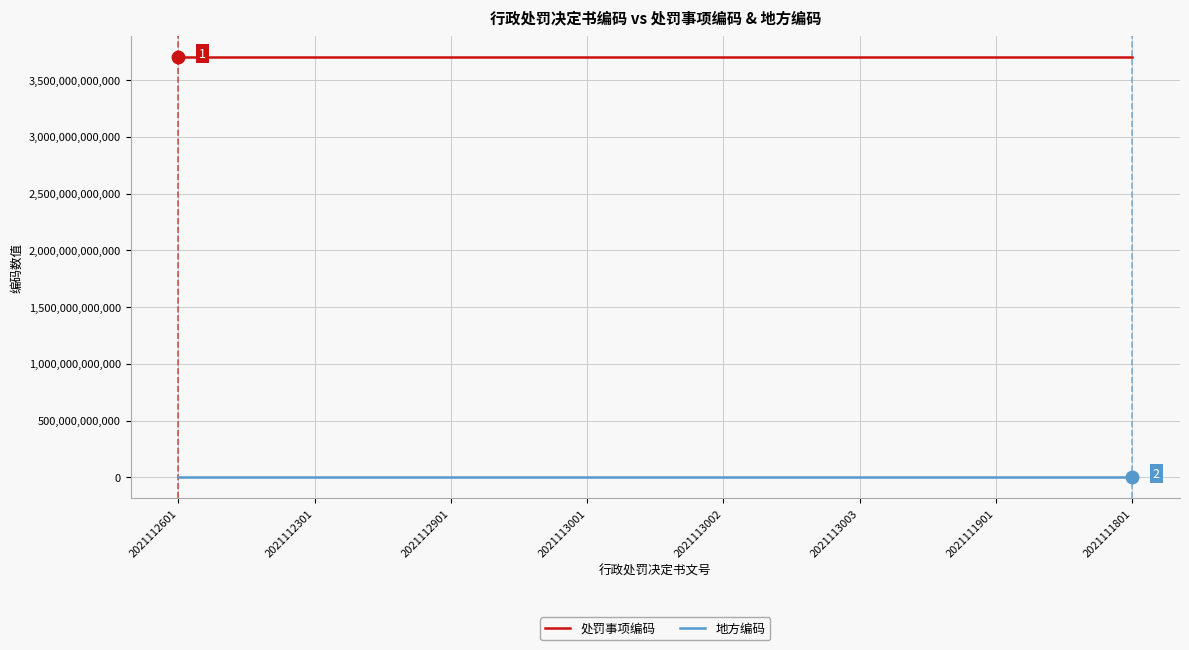

Which series has the largest total across all categories?

处罚事项编码